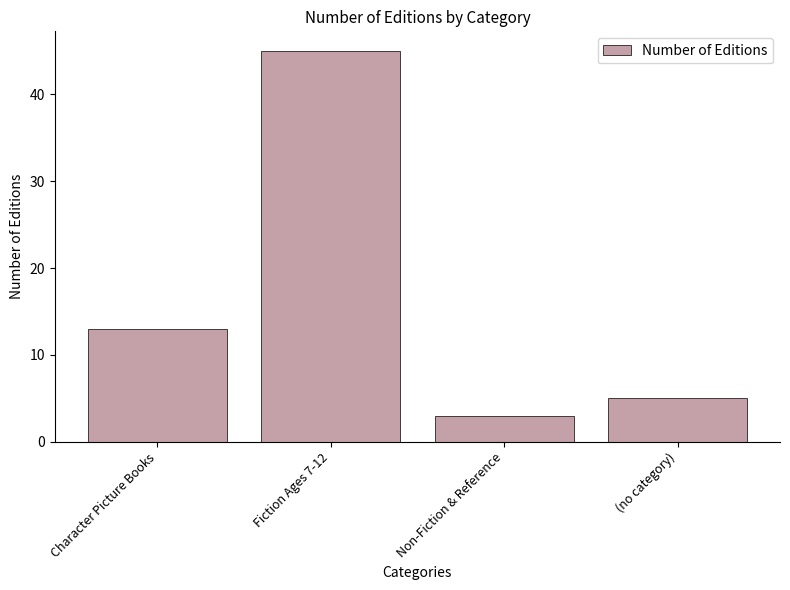

What position from the left is Fiction Ages 7-12?

2